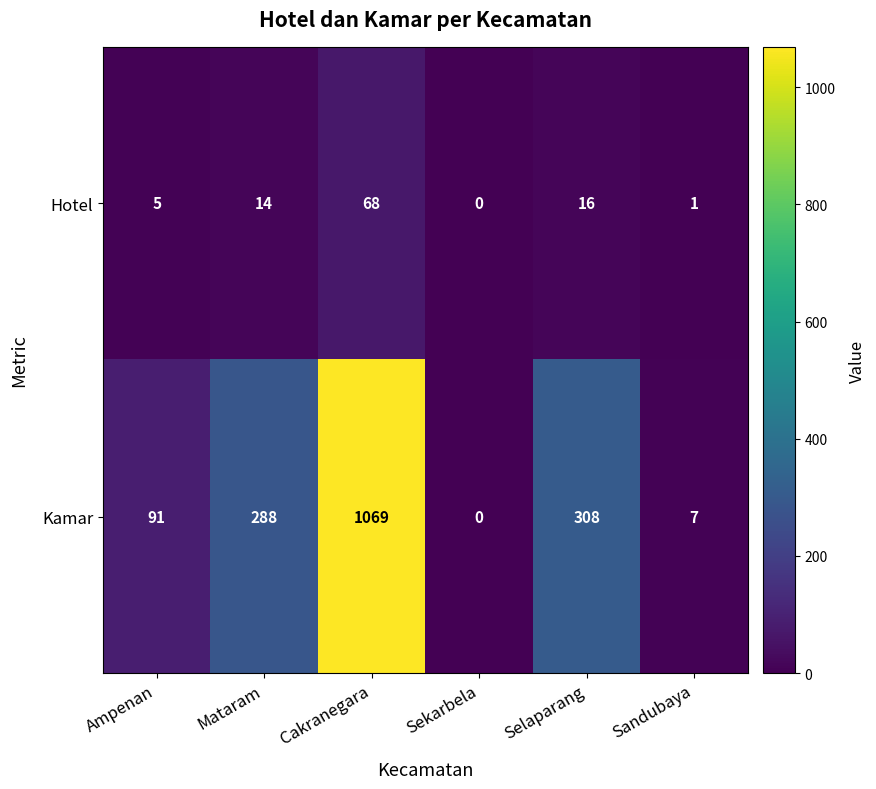

Where is Hotel nearest to the value 34?

Selaparang